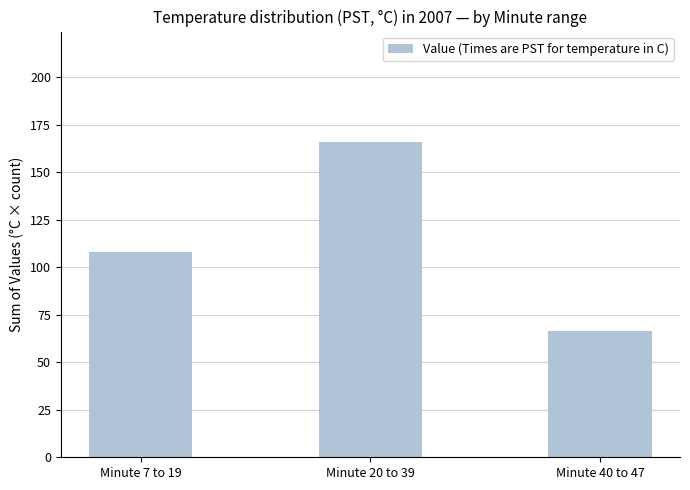

Reading left to right, transcribe all the data shown in this chart.

Minute 7 to 19=107.9	Minute 20 to 39=166.0	Minute 40 to 47=66.4